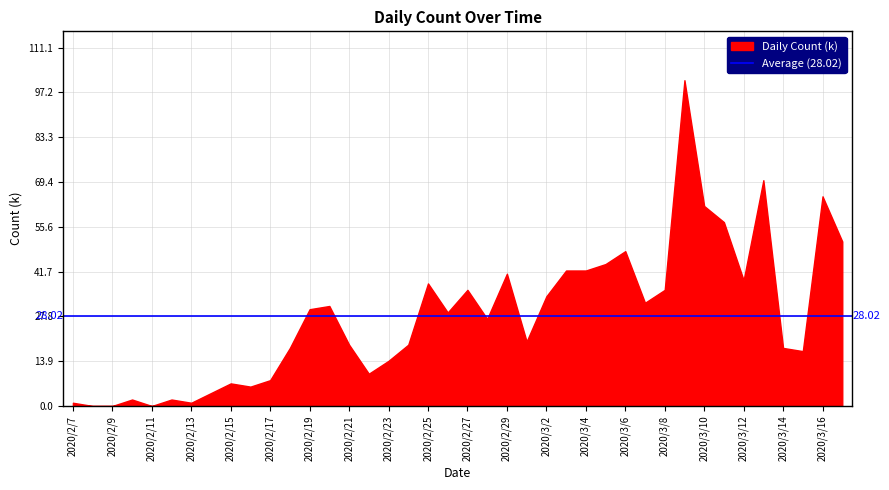

The chart shows a value of 48 at 2020/3/6. True or false?

True